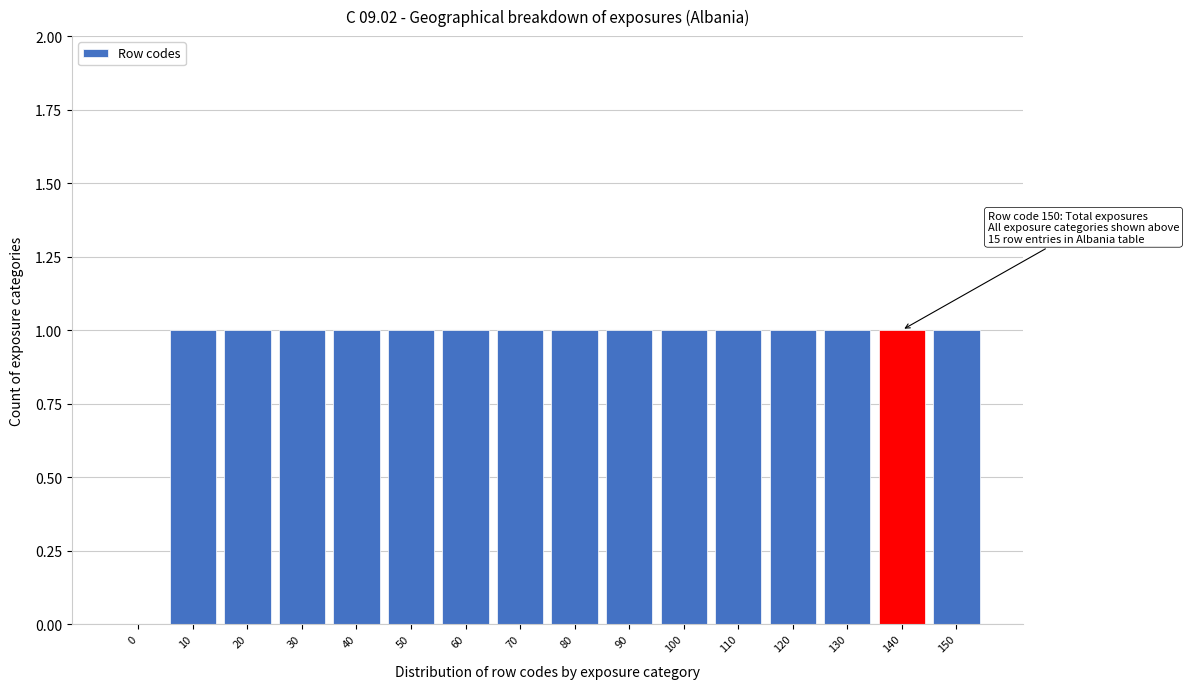

Reading left to right, what are all the values shown in this chart?

0=0	10=1	20=1	30=1	40=1	50=1	60=1	70=1	80=1	90=1	100=1	110=1	120=1	130=1	140=1	150=1